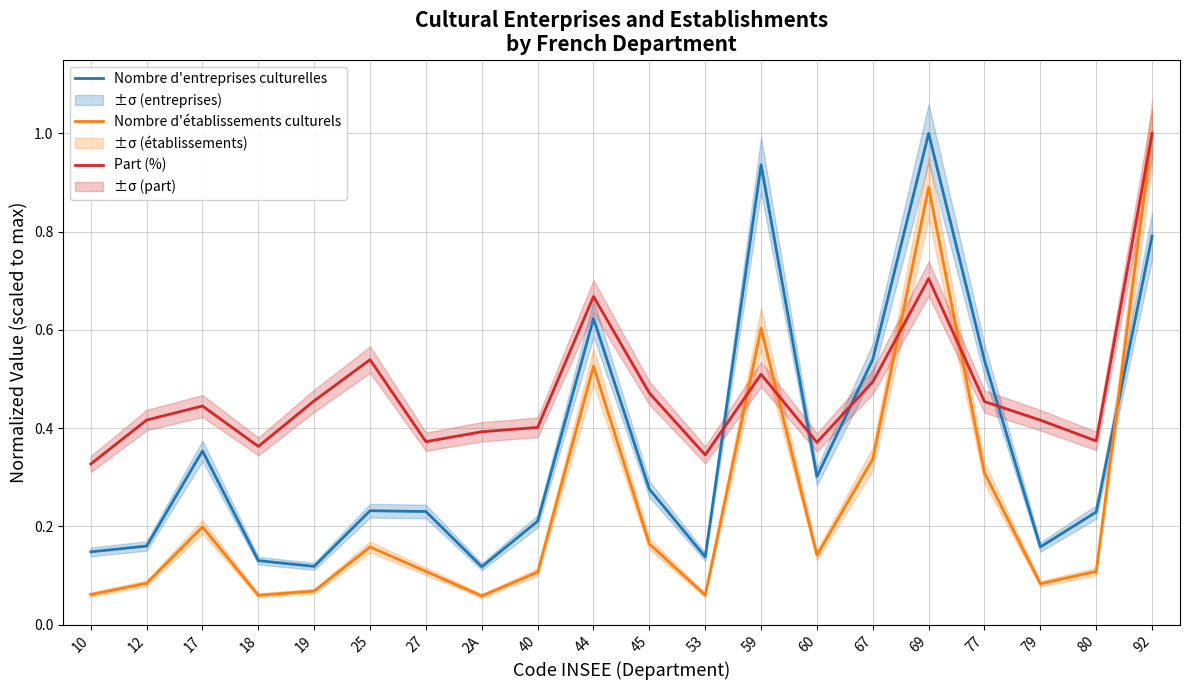

Reading right to left, transcribe all the data shown in this chart.

Nombre d'entreprises culturelles: 92=0.8	80=0.2	79=0.2	77=0.5	69=1.0	67=0.5	60=0.3	59=0.9	53=0.1	45=0.3	44=0.6	40=0.2	2A=0.1	27=0.2	25=0.2	19=0.1	18=0.1	17=0.4	12=0.2	10=0.1
Nombre d'établissements culturels: 92=1.0	80=0.1	79=0.1	77=0.3	69=0.9	67=0.3	60=0.1	59=0.6	53=0.1	45=0.2	44=0.5	40=0.1	2A=0.1	27=0.1	25=0.2	19=0.1	18=0.1	17=0.2	12=0.1	10=0.1
Part (%): 92=1.0	80=0.4	79=0.4	77=0.5	69=0.7	67=0.5	60=0.4	59=0.5	53=0.3	45=0.5	44=0.7	40=0.4	2A=0.4	27=0.4	25=0.5	19=0.5	18=0.4	17=0.4	12=0.4	10=0.3